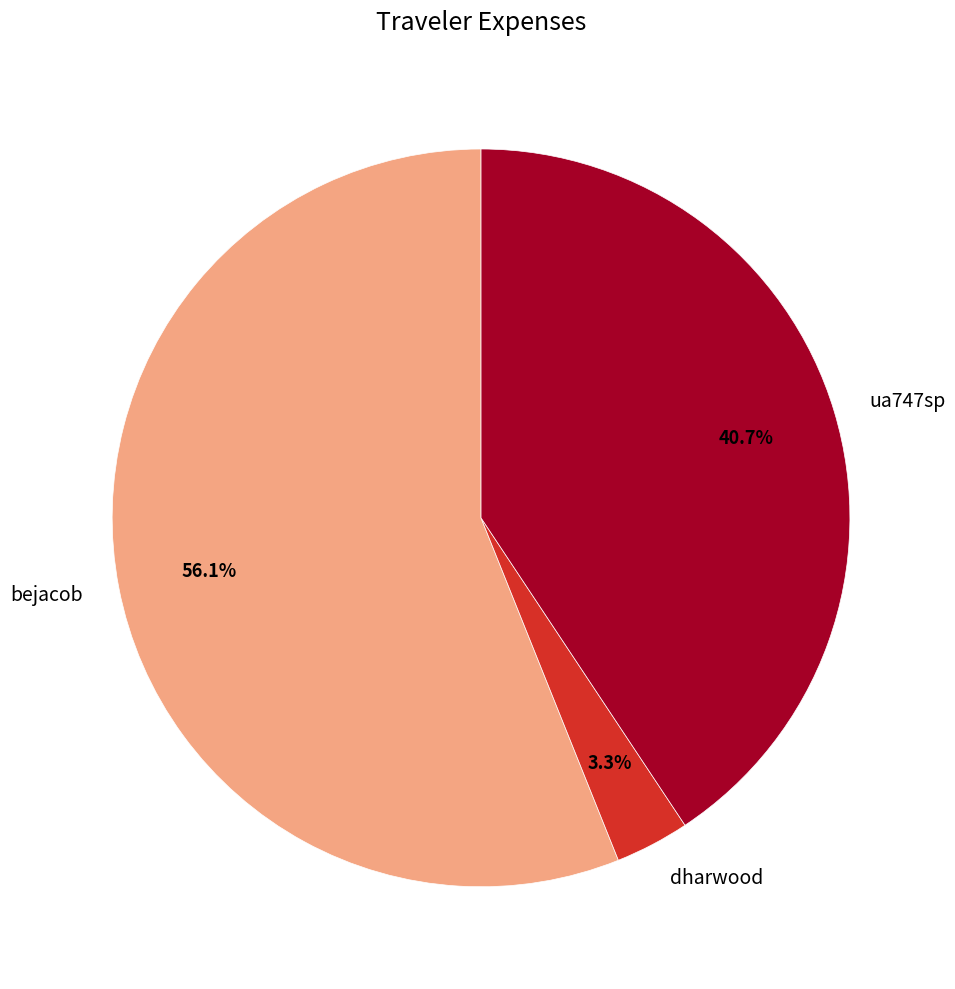

What percentage is the bejacob slice, to the nearest percent?

56%